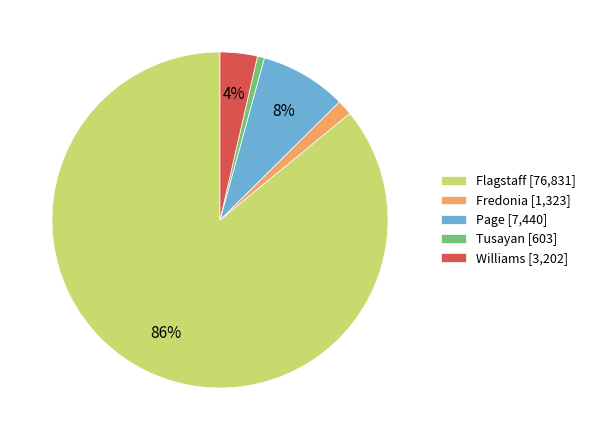

How many segments does this pie chart have?

5